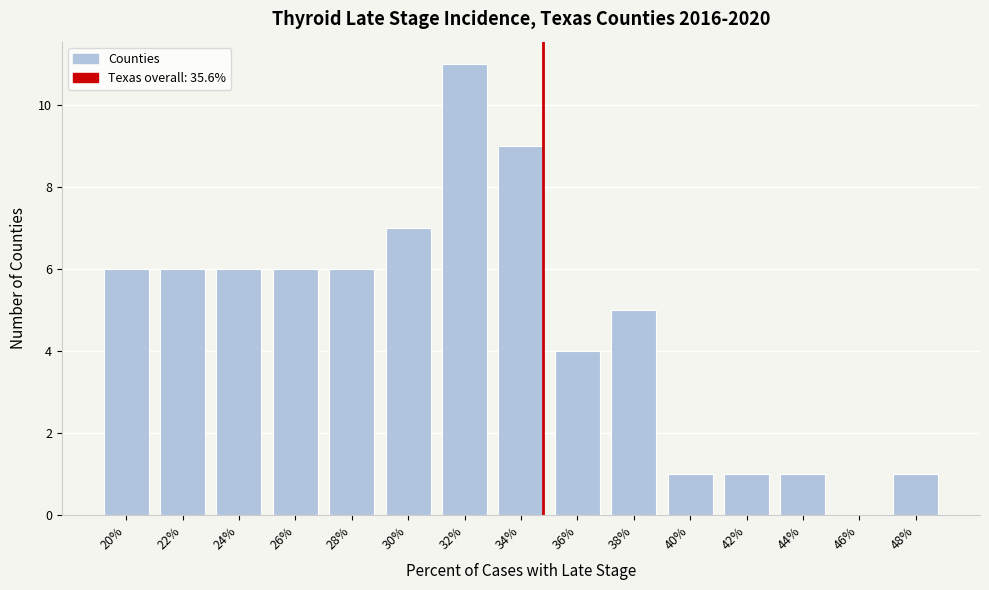

Reading left to right, extract all data points from this chart.

20%=6	22%=6	24%=6	26%=6	28%=6	30%=7	32%=11	34%=9	36%=4	38%=5	40%=1	42%=1	44%=1	46%=0	48%=1